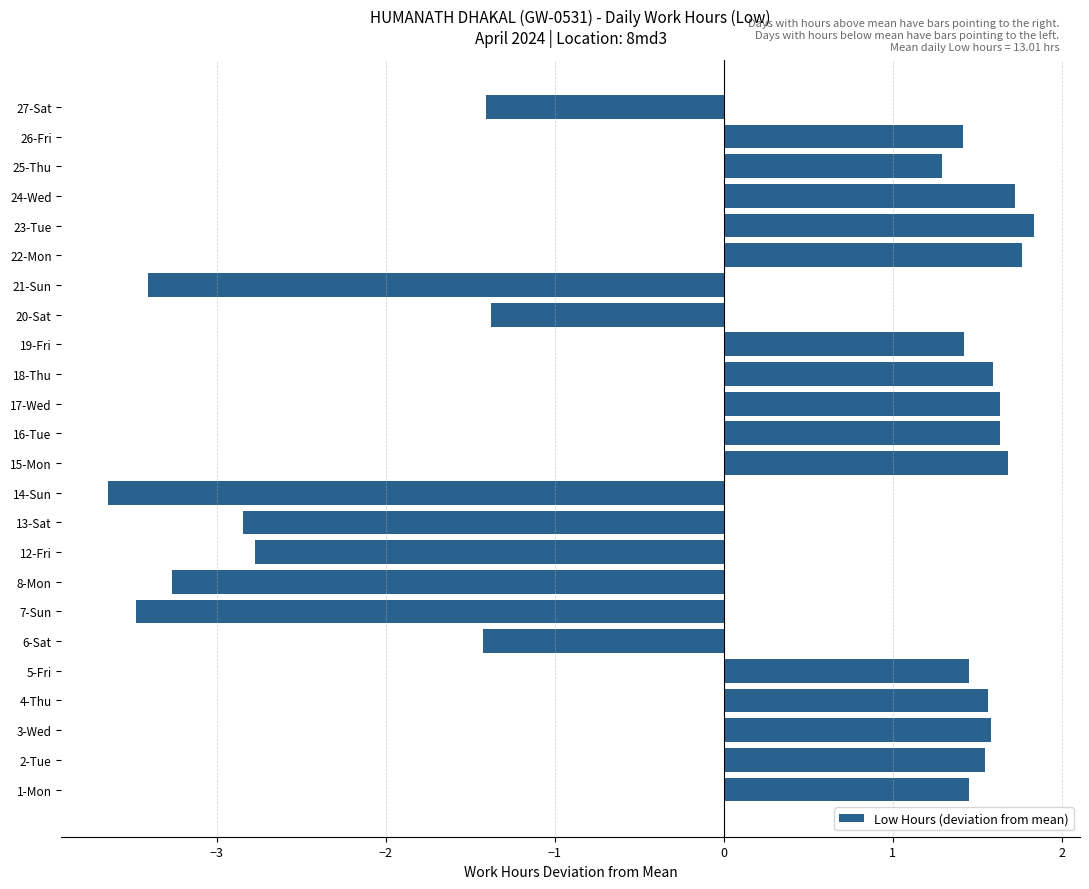

Count the number of values greater than 1.

15